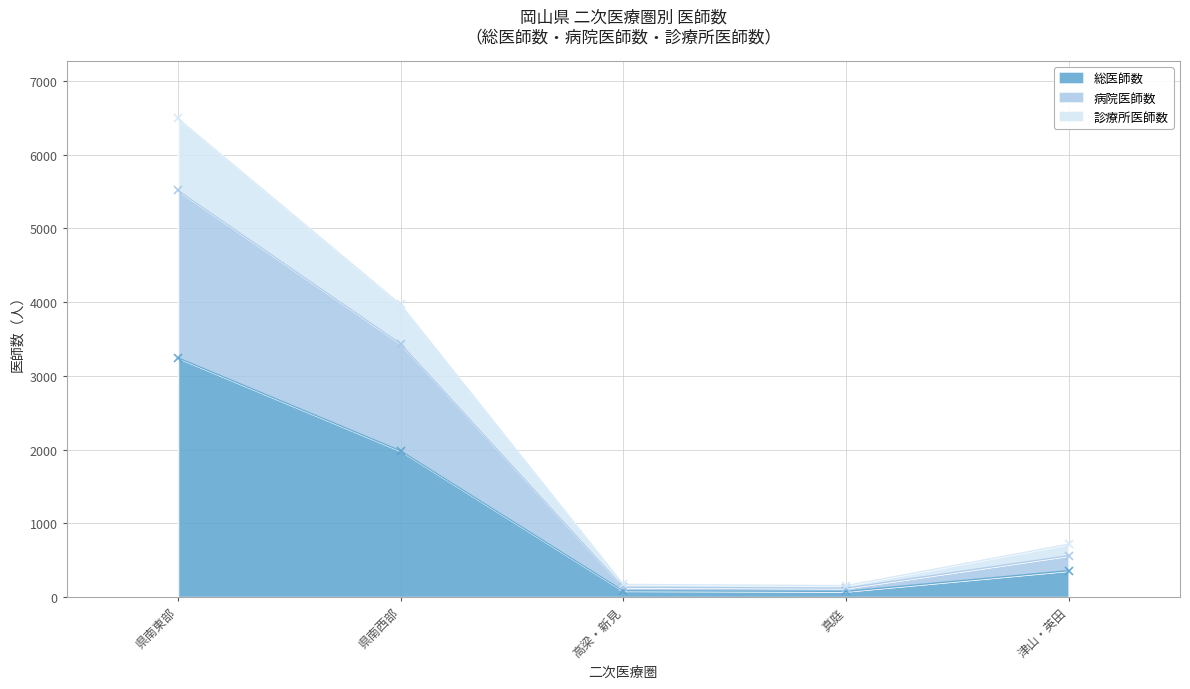

Reading left to right, extract all data points from this chart.

総医師数: 県南東部=3245	県南西部=1984	高梁・新見=86	真庭=78	津山・英田=359
病院医師数: 県南東部=5515	県南西部=3436	高梁・新見=134	真庭=122	津山・英田=562
診療所医師数: 県南東部=6490	県南西部=3968	高梁・新見=172	真庭=156	津山・英田=718